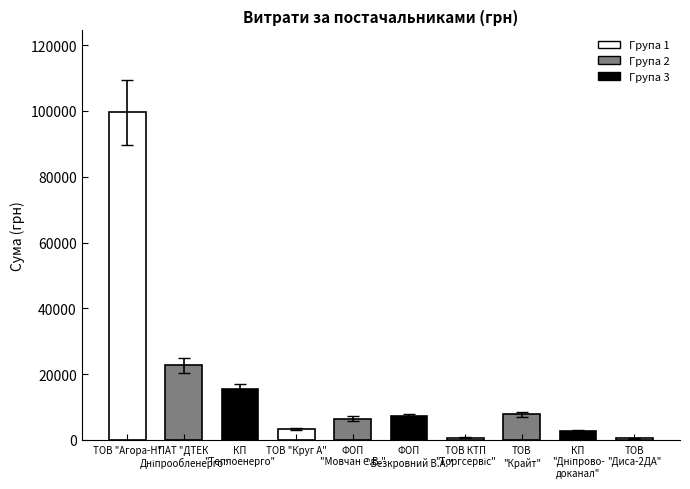

Where does the data first go above 7274?

ТОВ "Агора-Н"